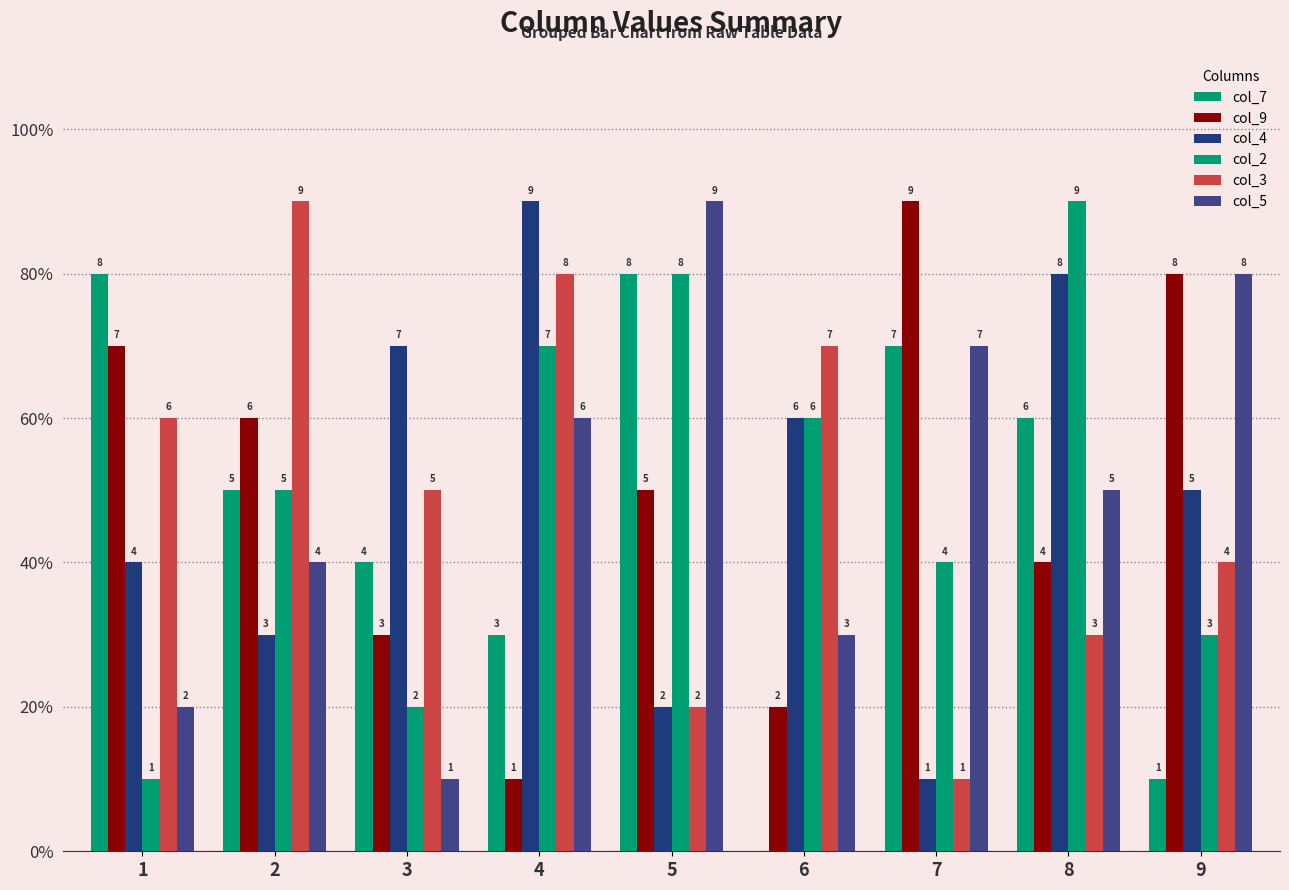

Rank the series at 3 from lowest to highest value.

col_5, col_2, col_9, col_7, col_3, col_4